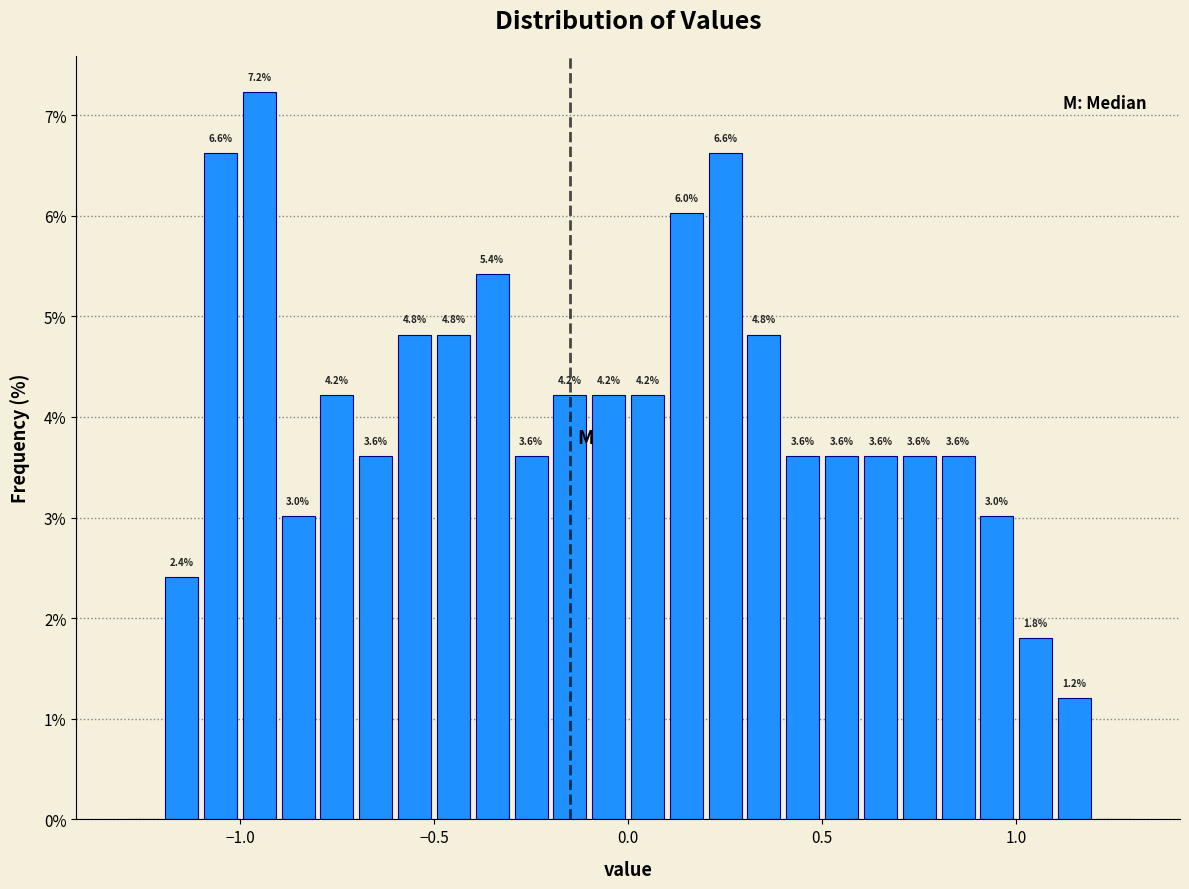

Read against the x-axis, roughly where is the centre of the tallest bar?

-0.95